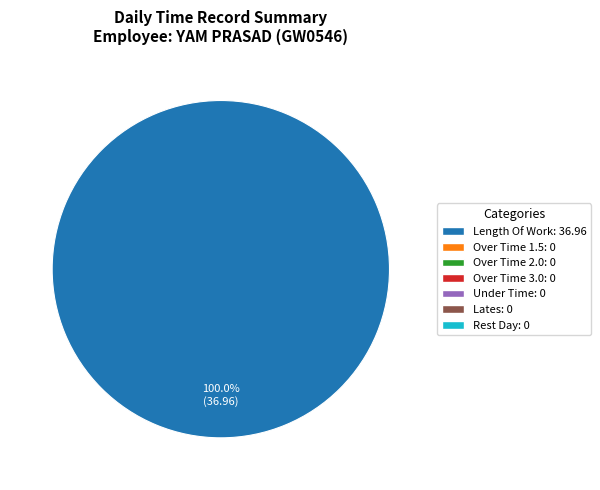

Is there a majority slice in this chart?

Yes